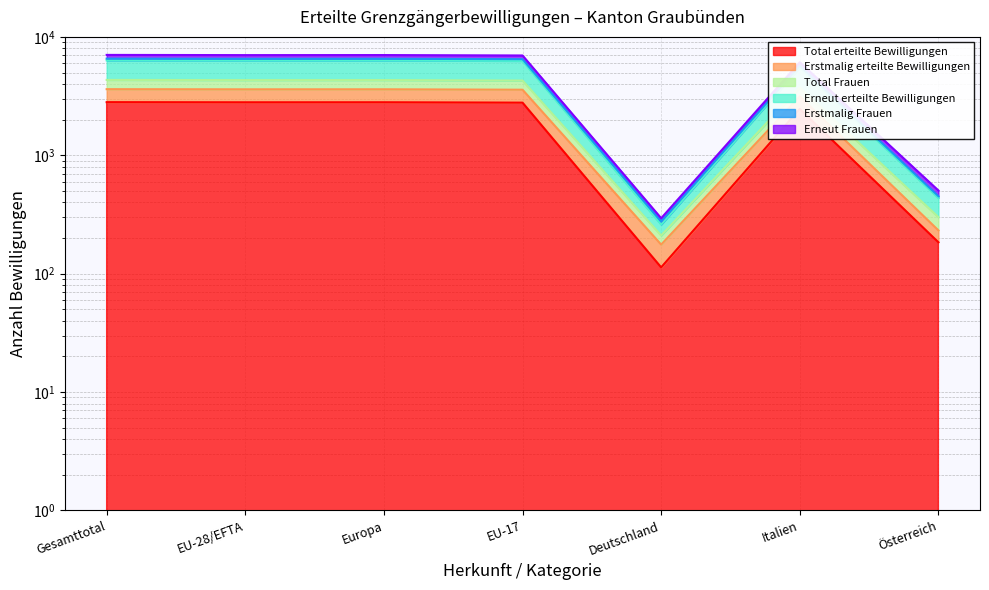

What is the difference between the highest and lowest values at EU-28/EFTA?

4215